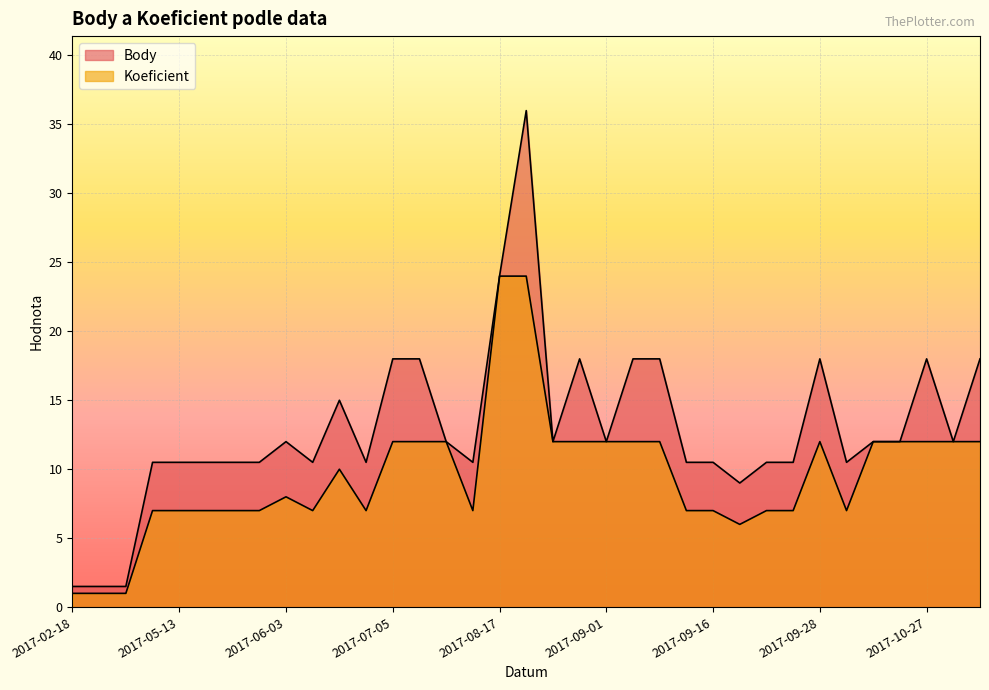

What is the label of the 20th point from the left?

2017-08-26